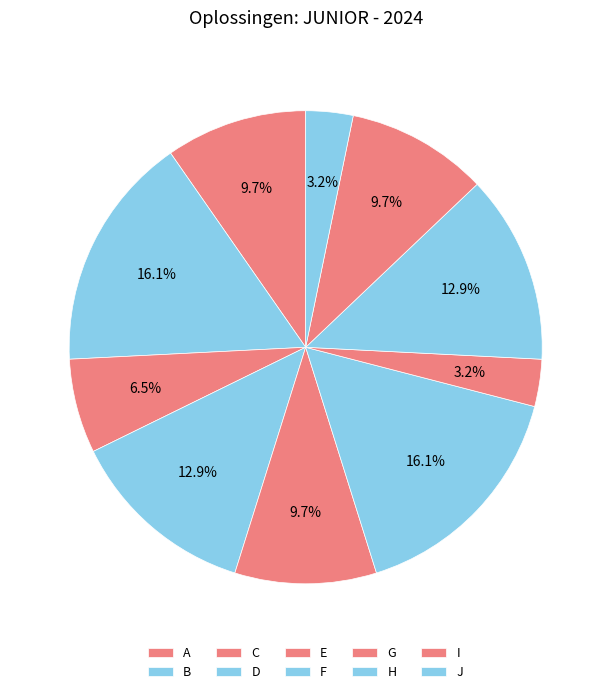

What is the ratio of the value at A to the value at J?

3.0